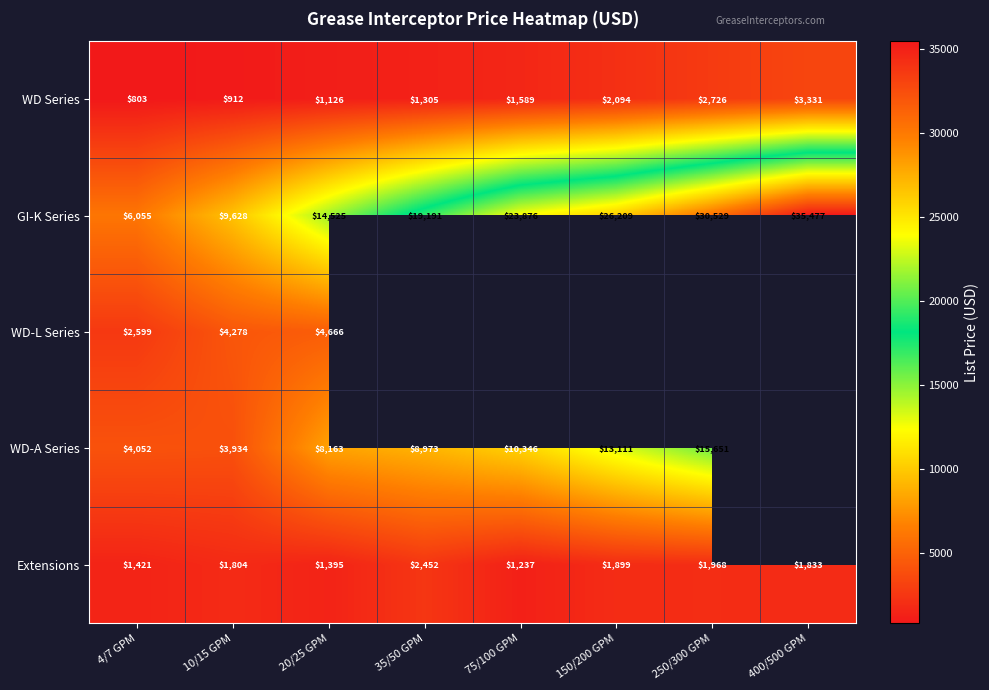

Is the value of GI-K Series at 10/15 GPM greater than the value of WD Series at 10/15 GPM?

Yes